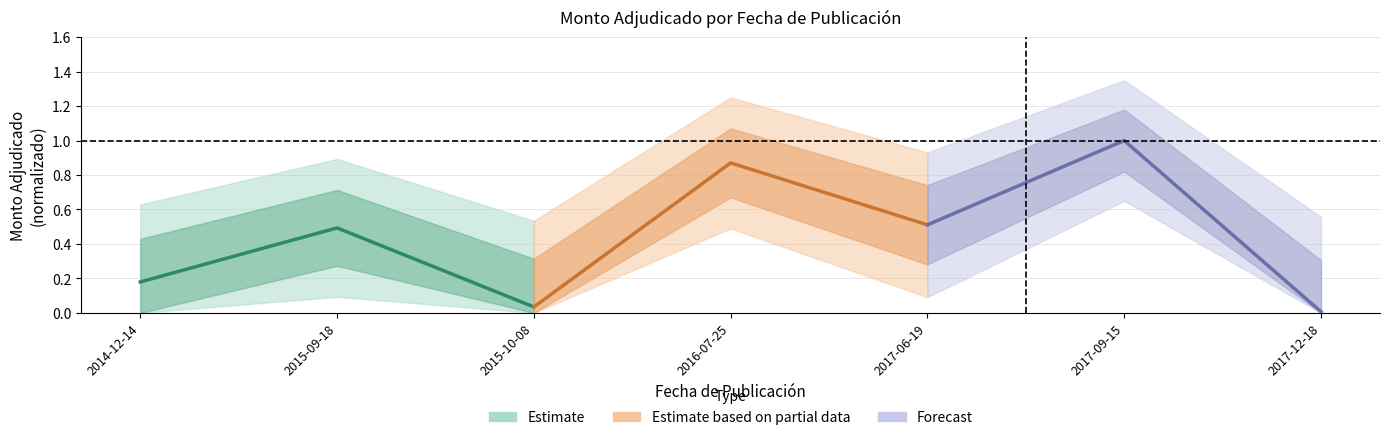

How many data points does each series have?

3